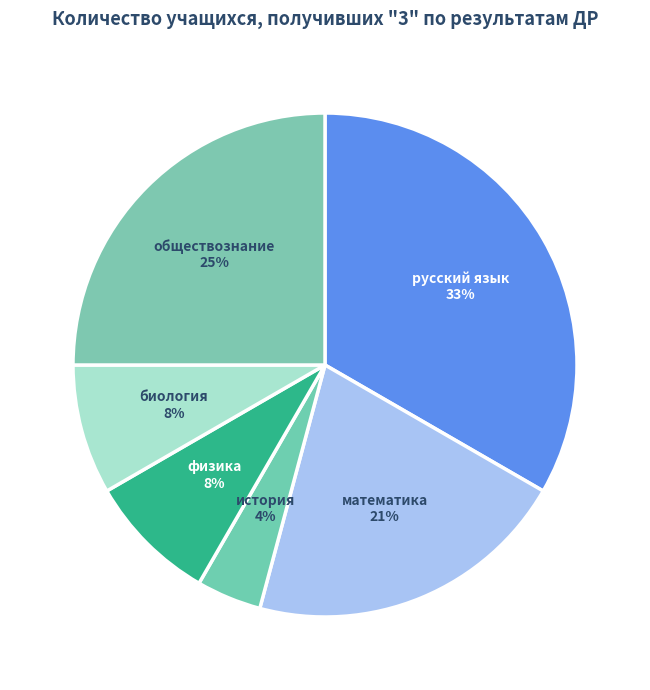

How many slices are in this pie chart?

6